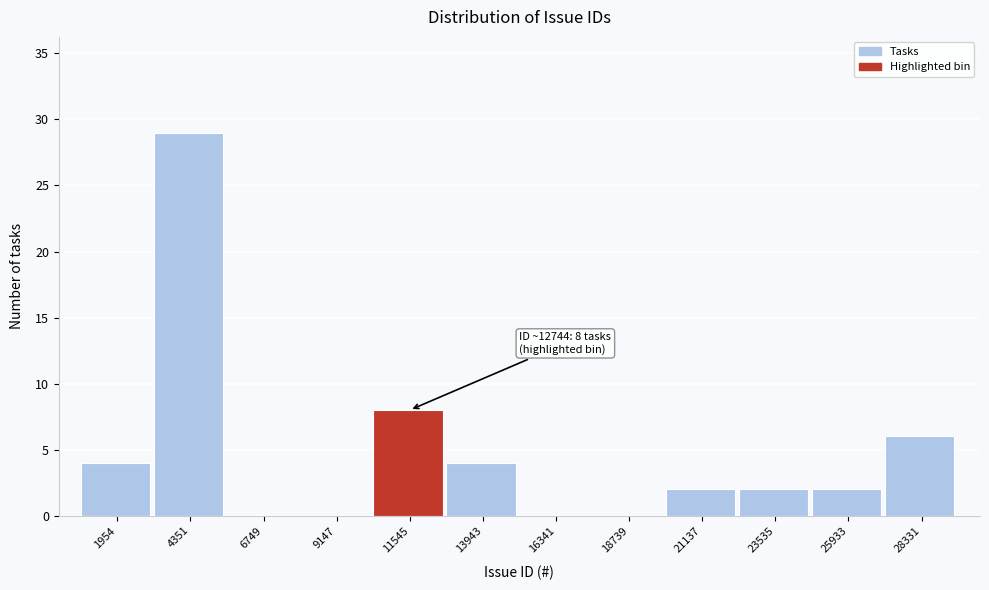

Reading left to right, extract all data points from this chart.

1954=4	4351=29	6749=0	9147=0	11545=8	13943=4	16341=0	18739=0	21137=2	23535=2	25933=2	28331=6